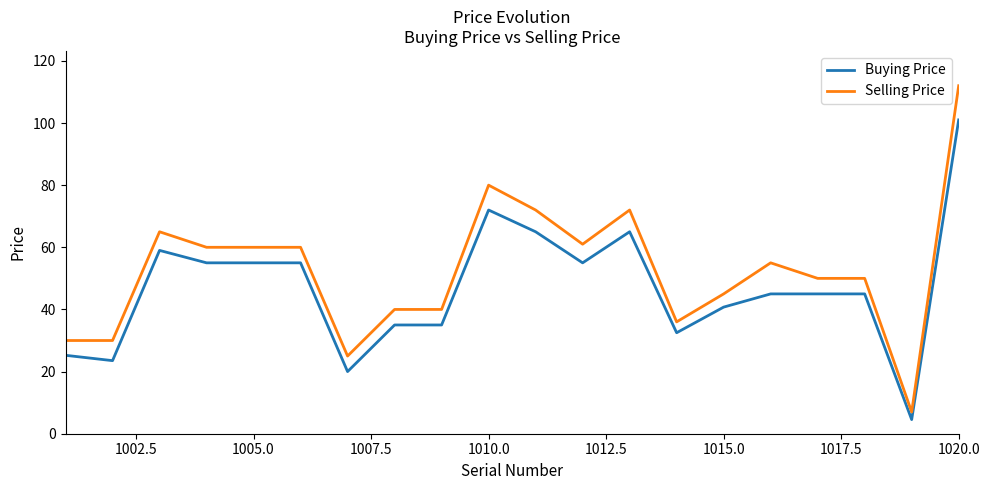

Which series has the widest spread of values?

Selling Price